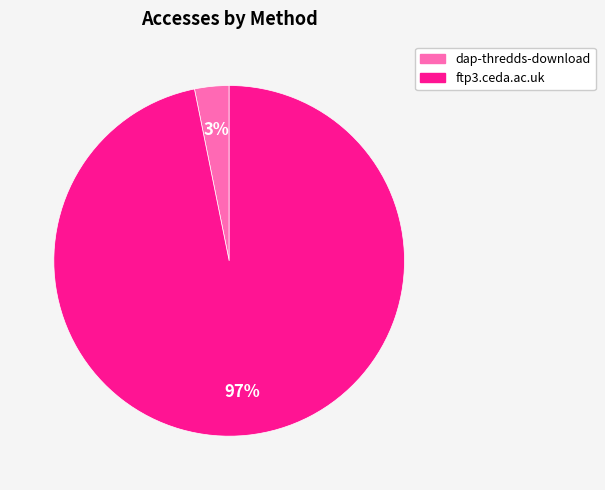

Which slice represents more than half of the pie?

ftp3.ceda.ac.uk